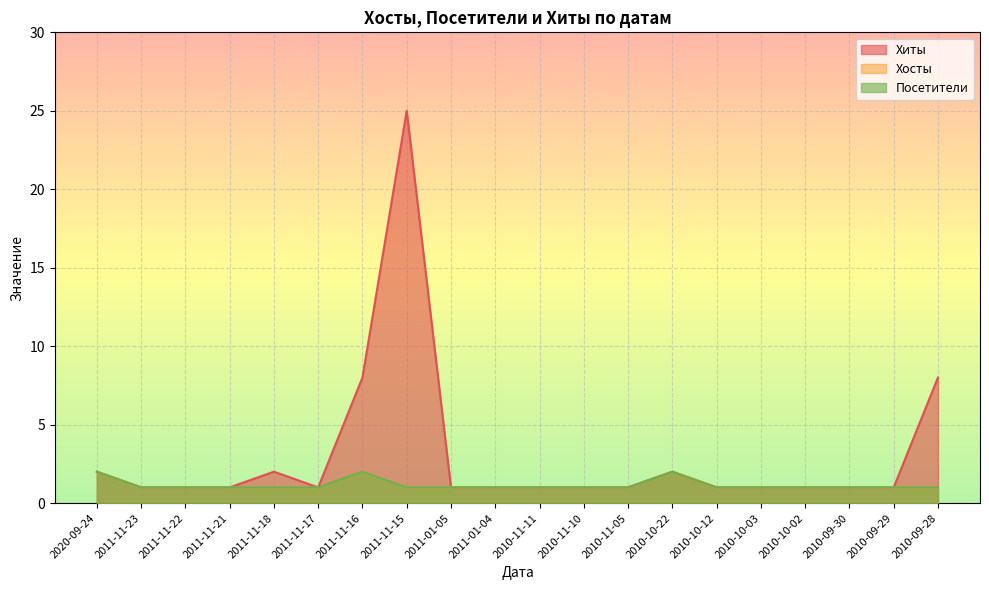

Is it true that Хосты equals 1 at 2010-09-30?

True